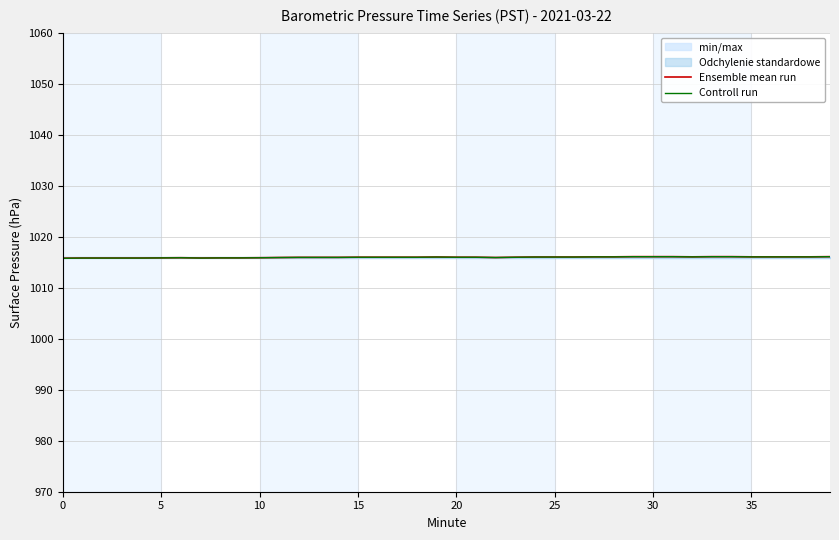

Which series has the widest spread of values?

Ensemble mean run